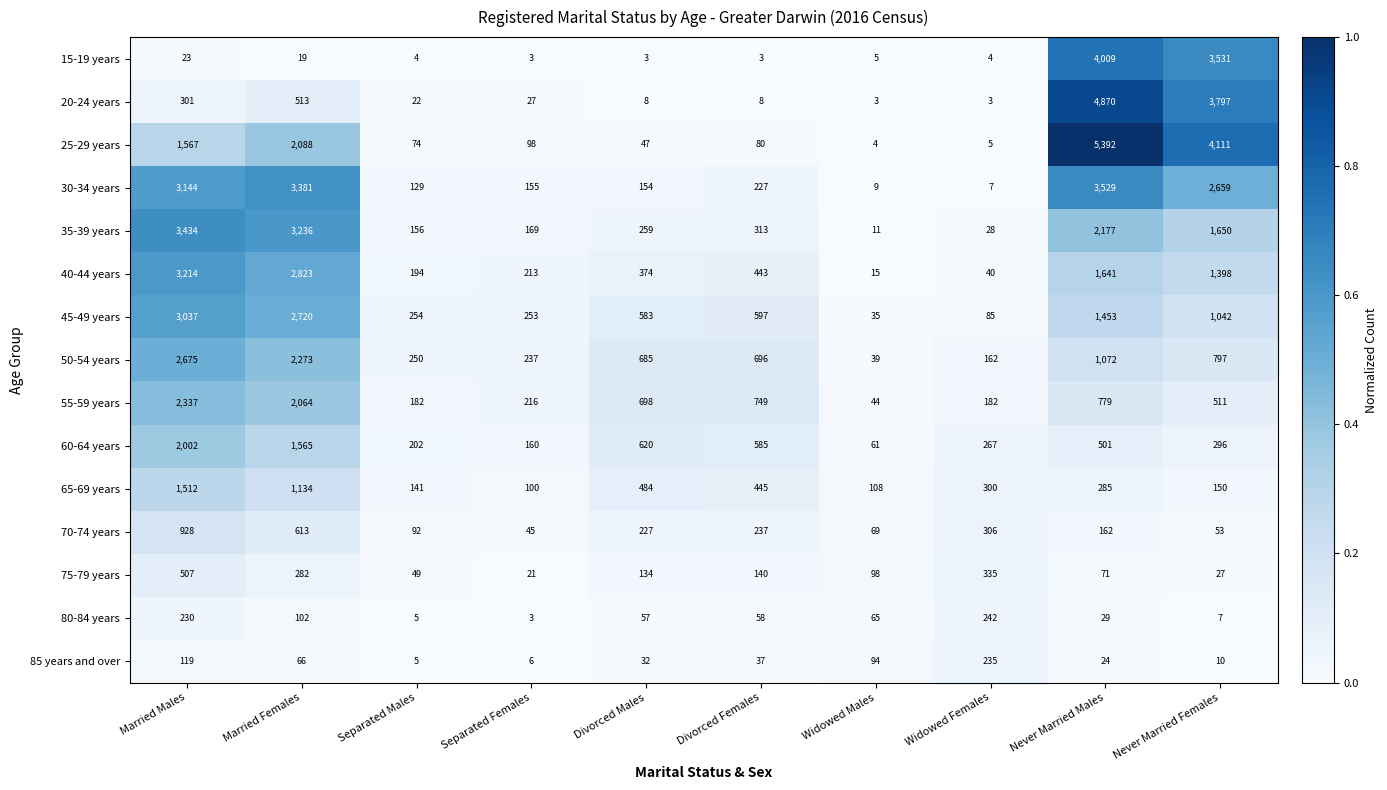

At which category is the sum across all series the highest?

Never Married Males